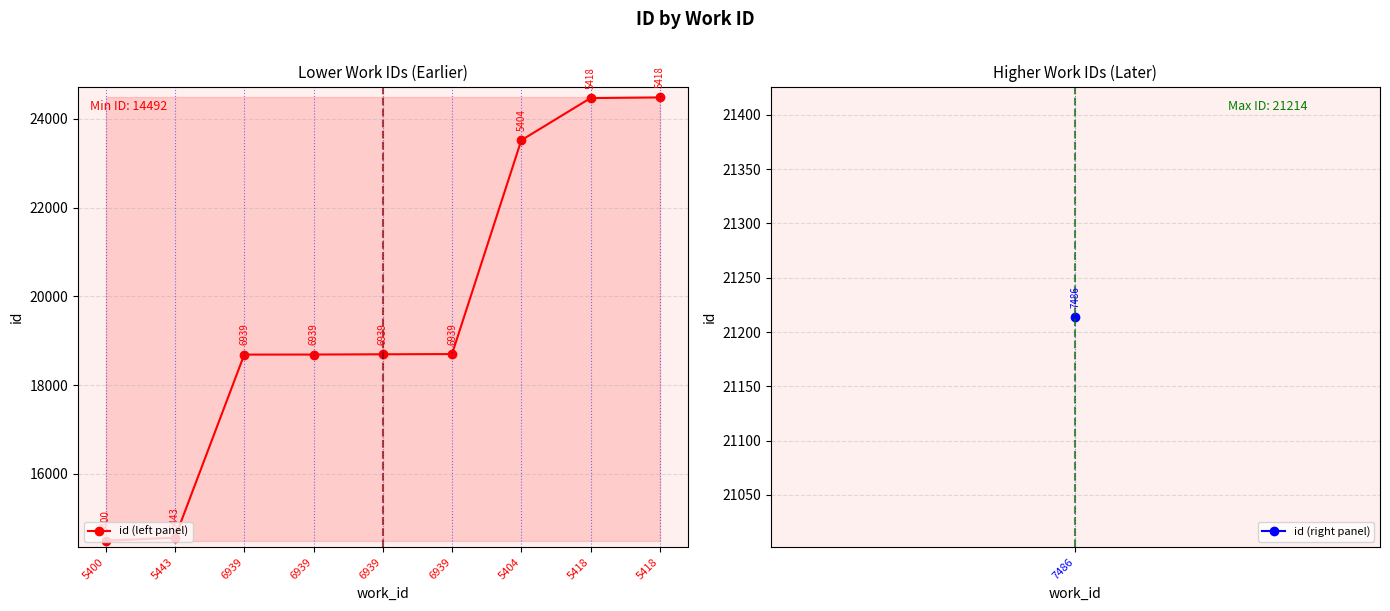

Does the chart have visible grid lines?

Yes